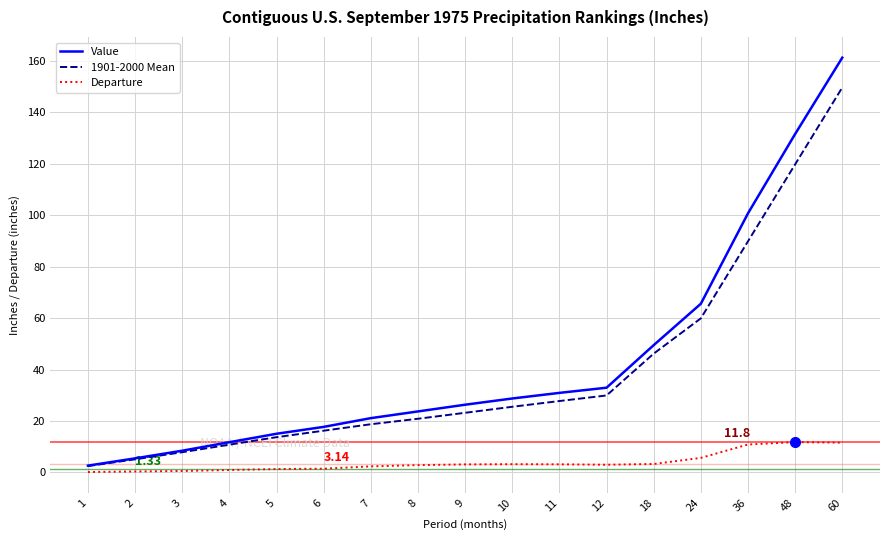

Rank the series by their maximum value, from lowest to highest.

Departure, 1901-2000 Mean, Value